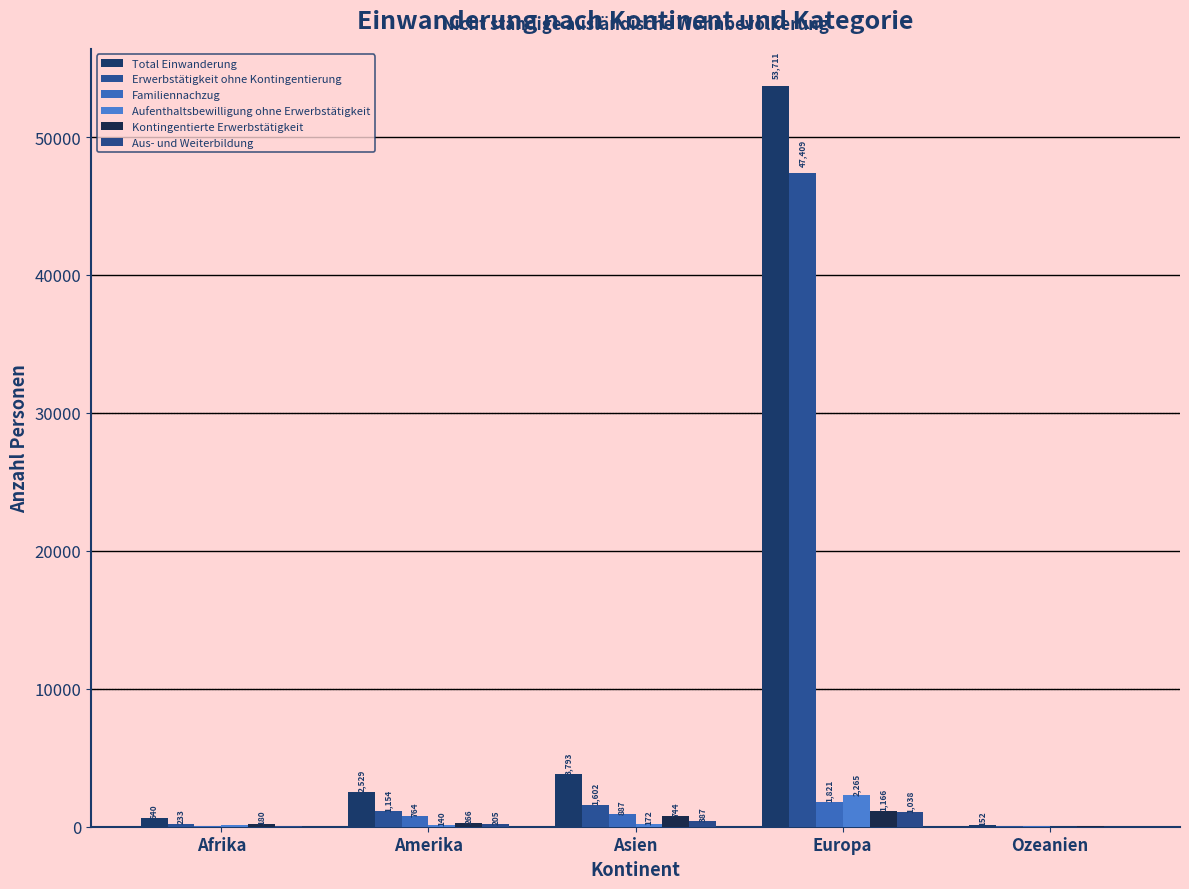

Which series has the widest spread of values?

Total Einwanderung